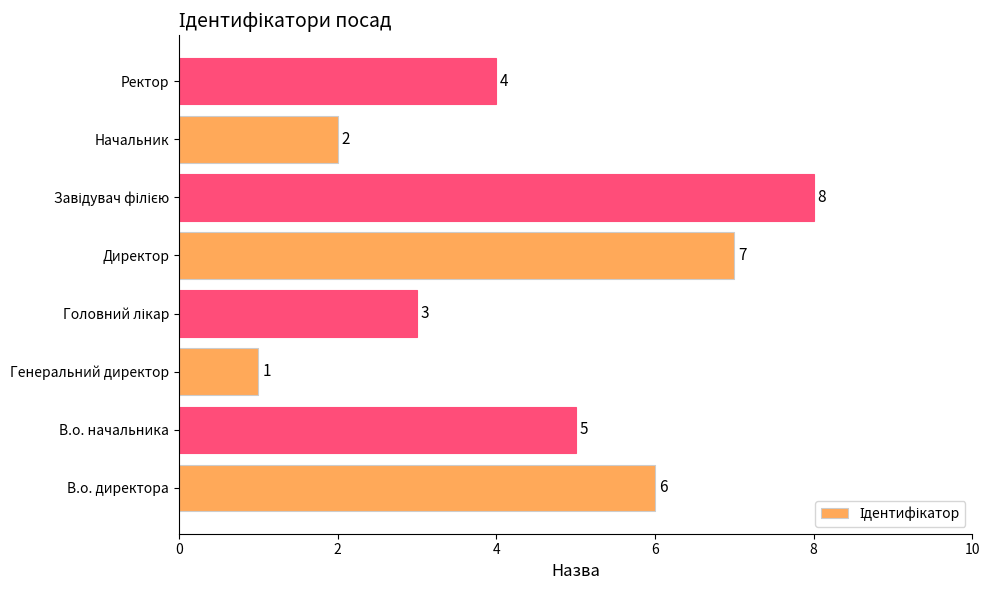

Reading top to bottom, list all the values displayed in this chart.

4	2	8	7	3	1	5	6